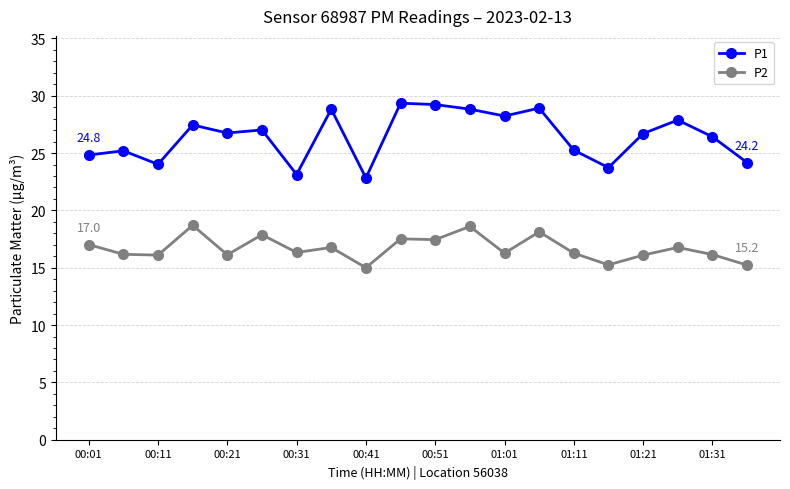

List the series in order of their overall mean, lowest first.

P2, P1